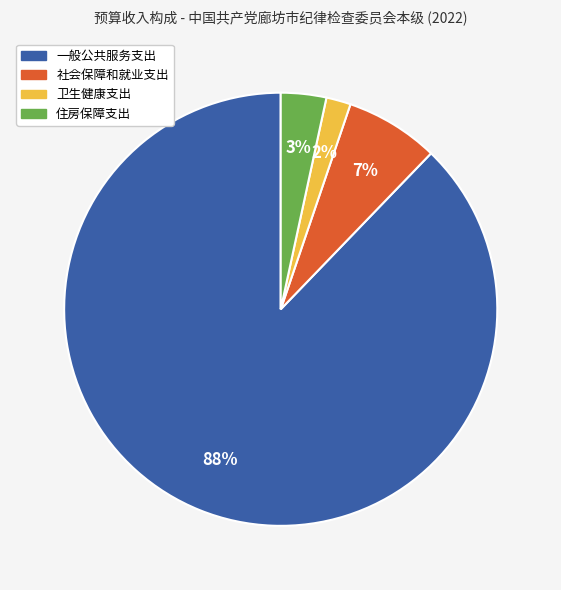

Is there a majority slice in this chart?

Yes